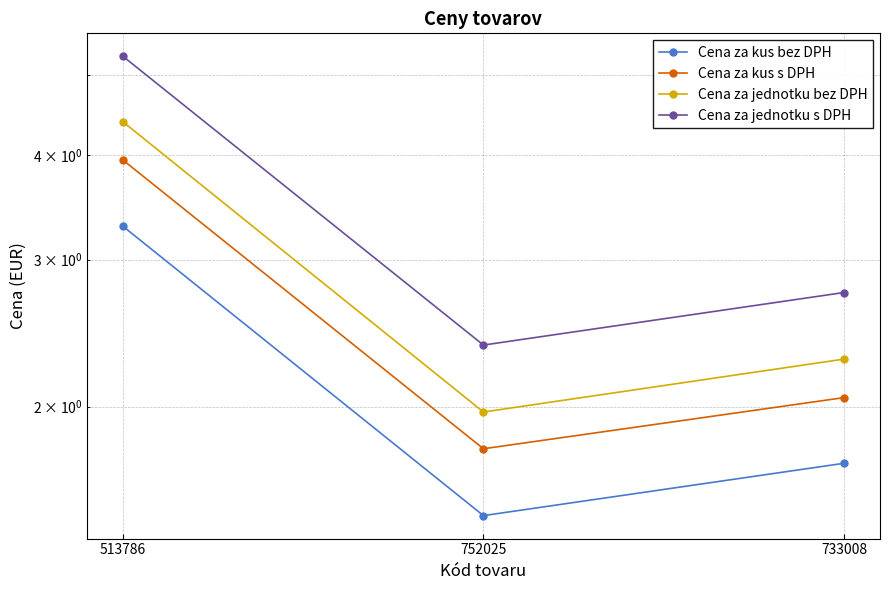

At which label is Cena za jednotku bez DPH closest to 3?

733008